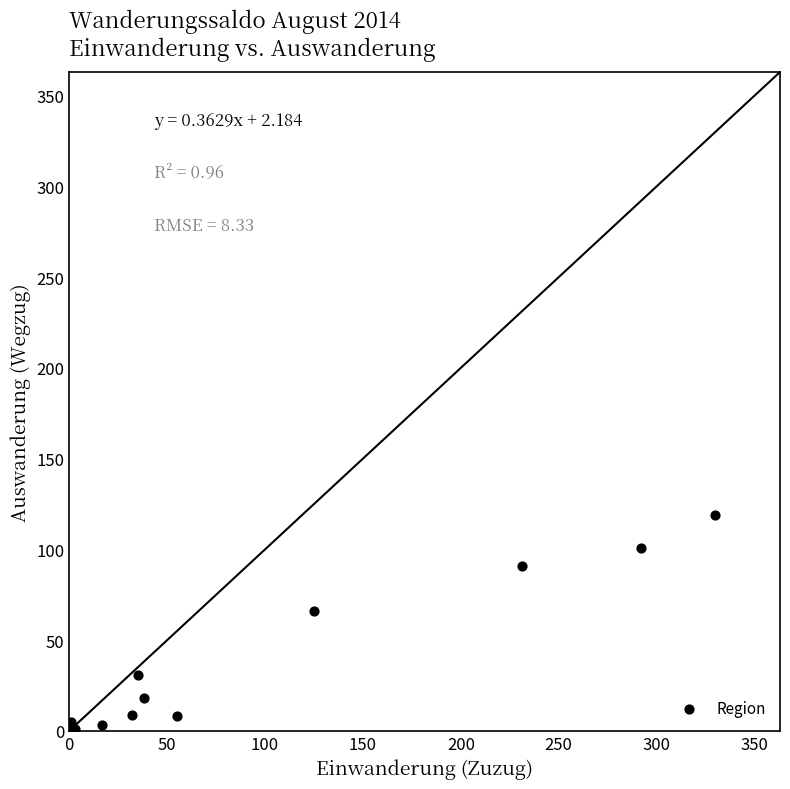

What Y value in the scatter plot is closest to 59?

66